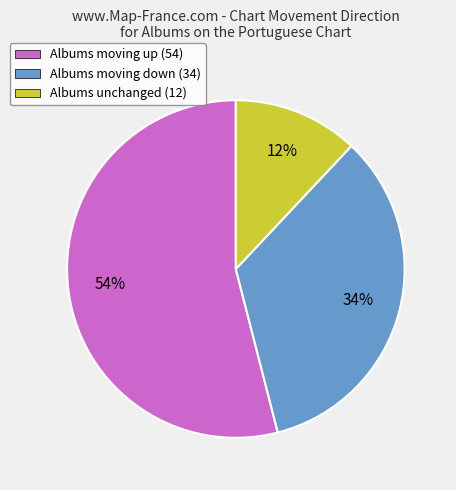

Is the sum of Albums moving up (54) and Albums moving down (34) greater than half?

Yes